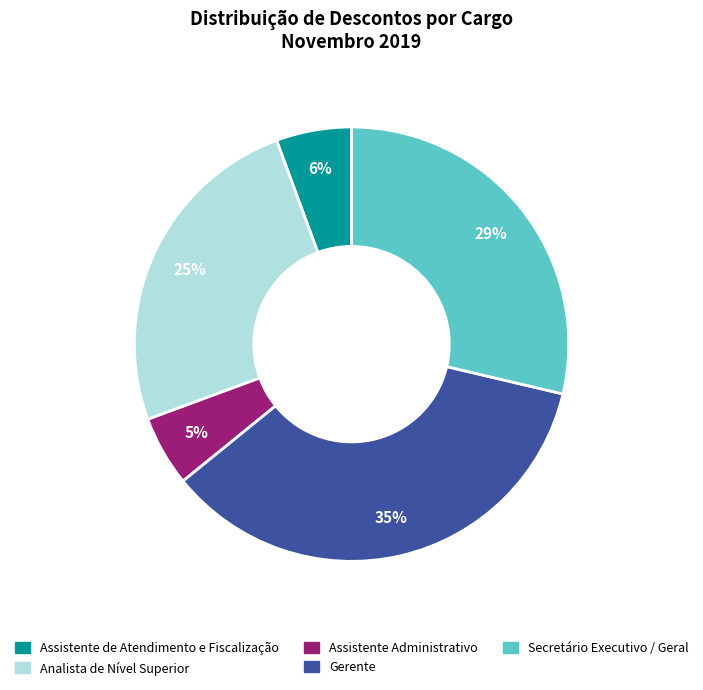

To the nearest percent, what portion does Secretário Executivo / Geral represent?

29%